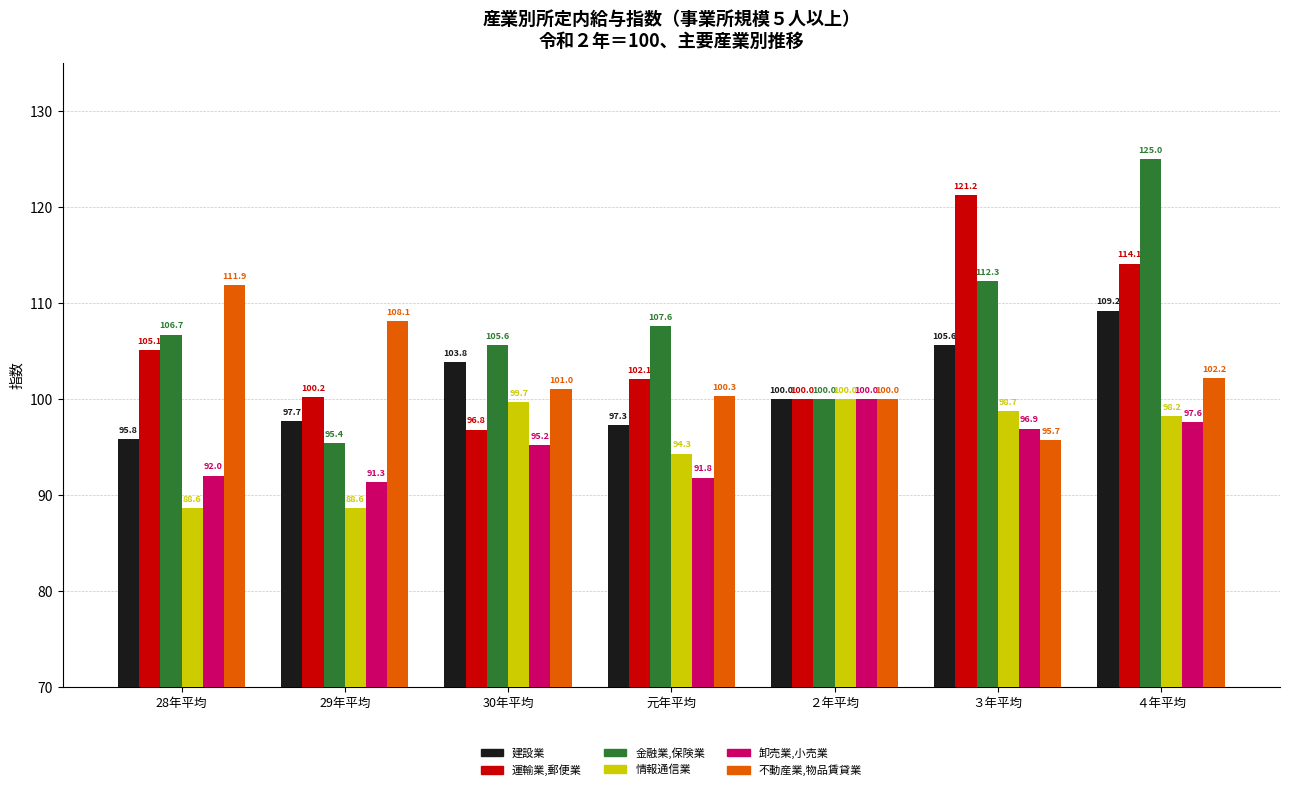

Rank the categories by 金融業,保険業 value from highest to lowest.

４年平均, ３年平均, 元年平均, 28年平均, 30年平均, ２年平均, 29年平均